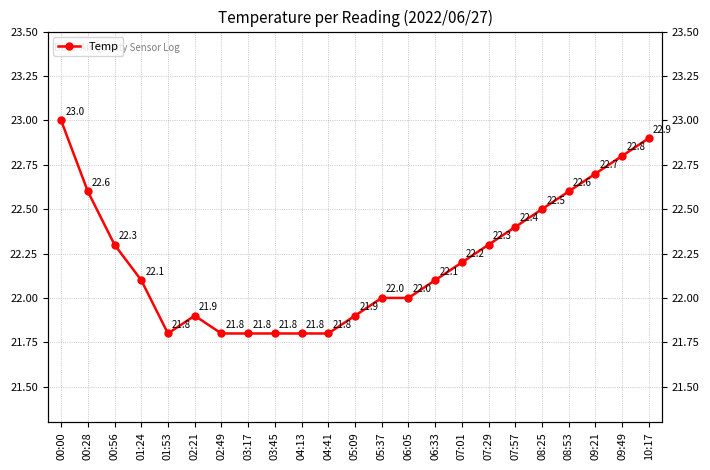

Is this an area chart (filled region under the line)?

No